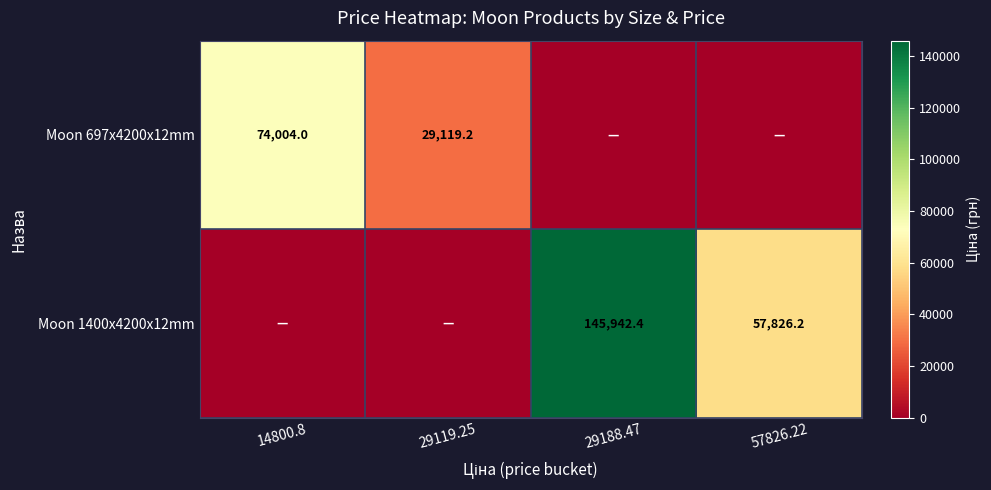

The Moon 697x4200x12mm series shows 74004.0 at 14800.8. True or false?

True